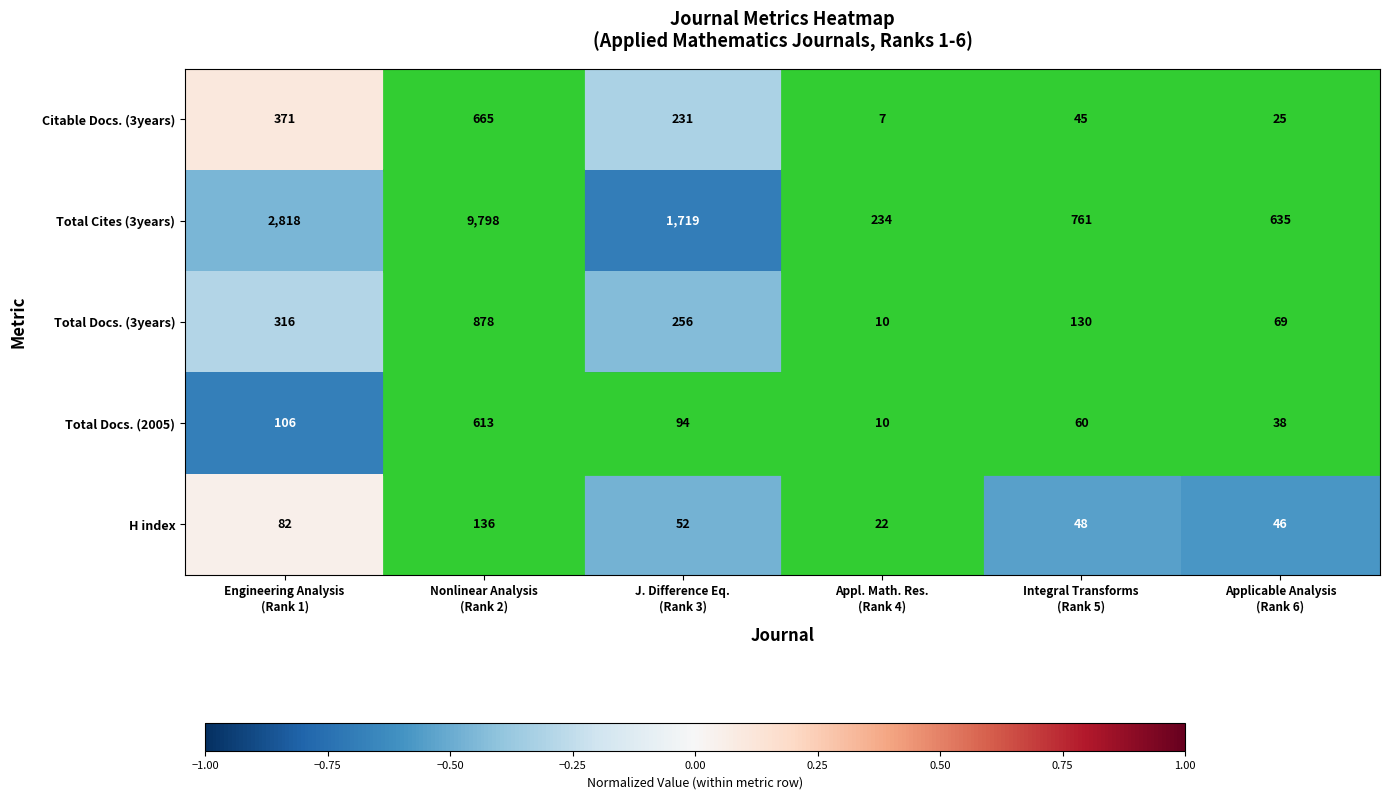

What is the minimum value for H index?

22